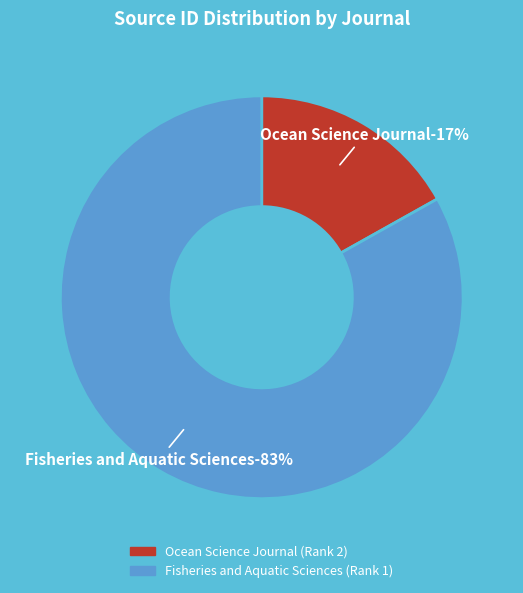

Does Fisheries and Aquatic Sciences (Rank 1) represent more than half of the total?

Yes